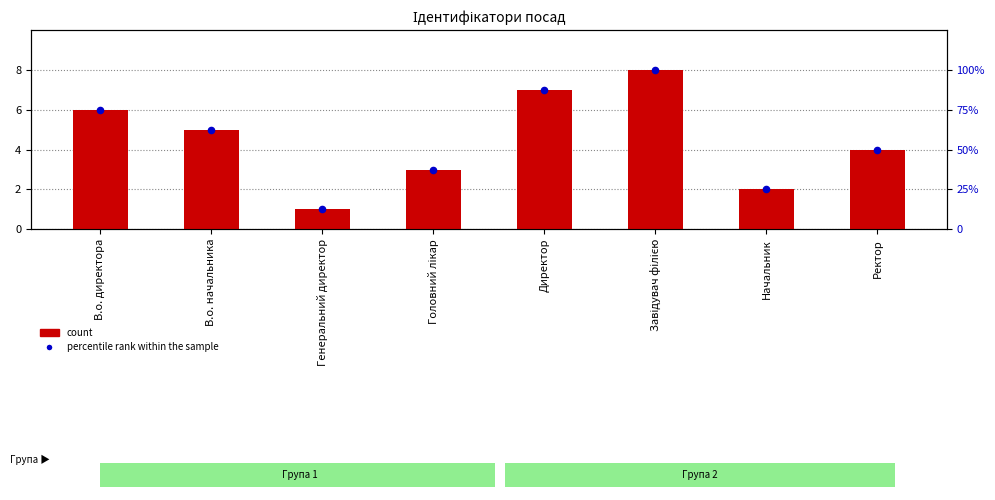

What are all the series names shown in the legend?

count, percentile rank within the sample